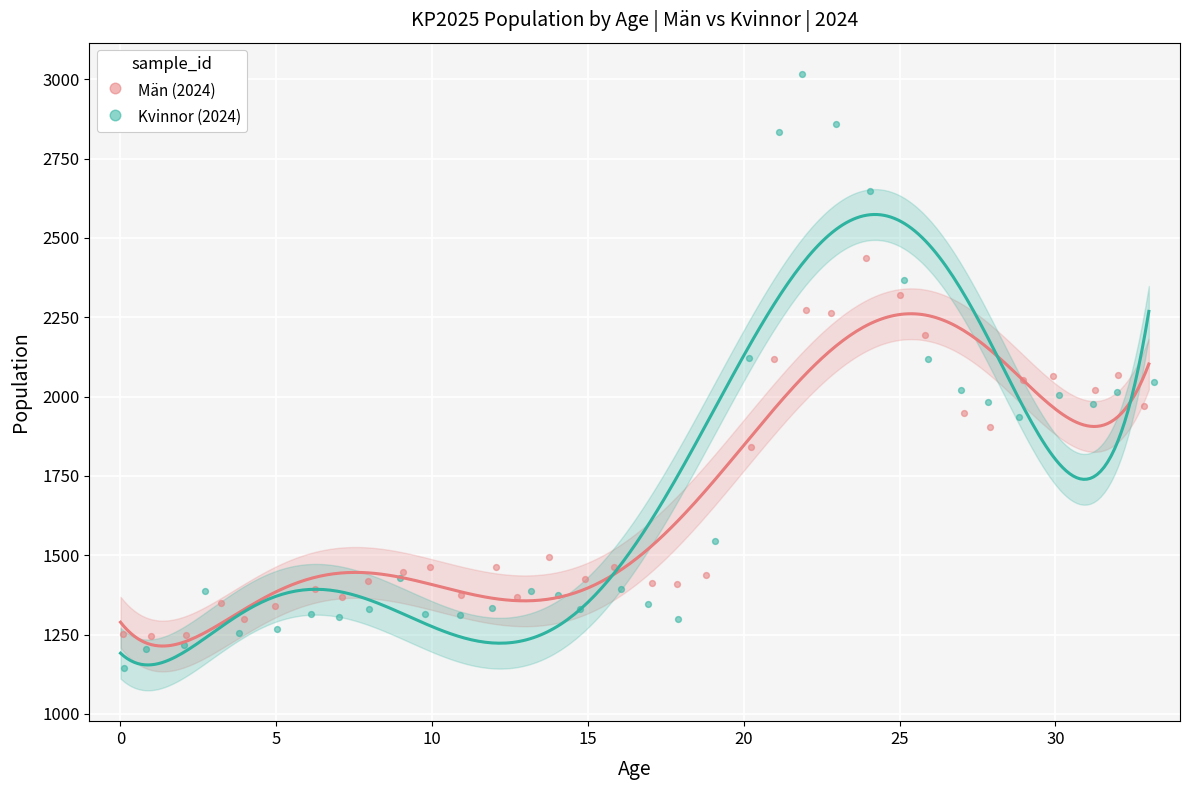

Which series has the largest Y range (max minus min)?

Kvinnor (2024)